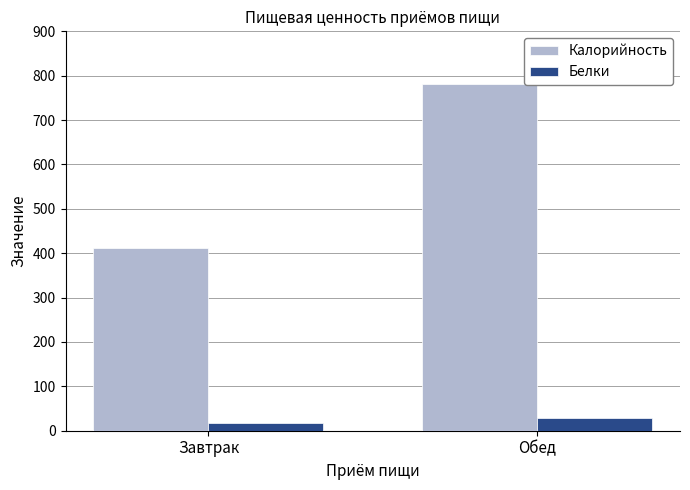

What is the minimum value shown in the chart?

16.9